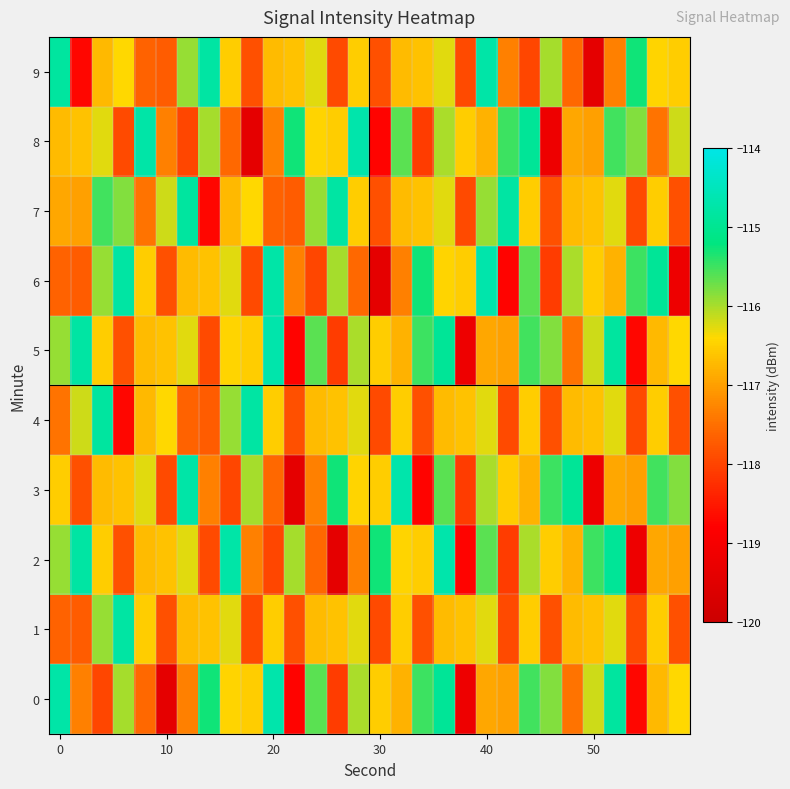

How many series are shown in this chart?

10